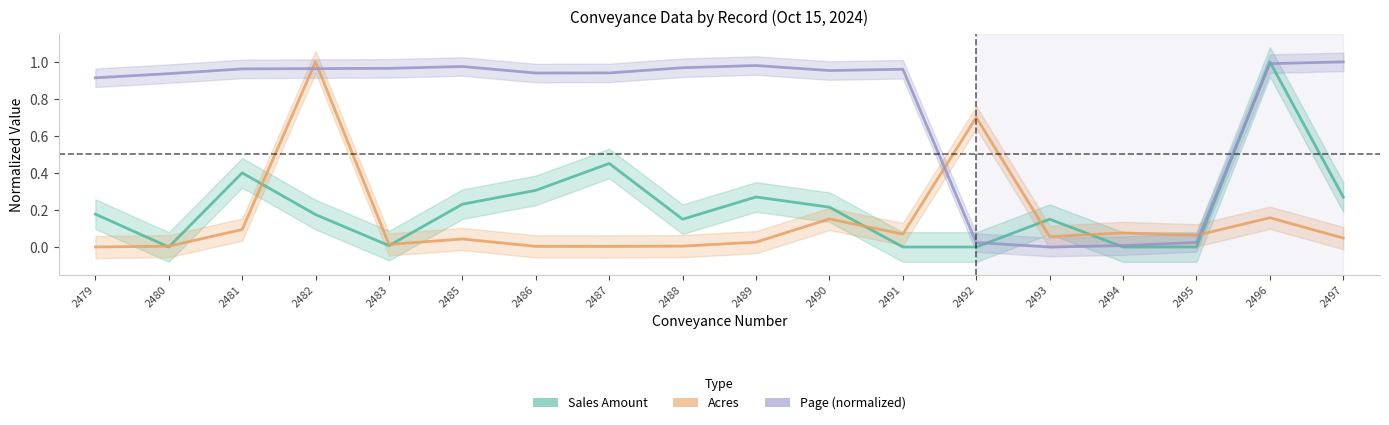

What is the value of the Sales Amount point at the 6th from the left?

0.2